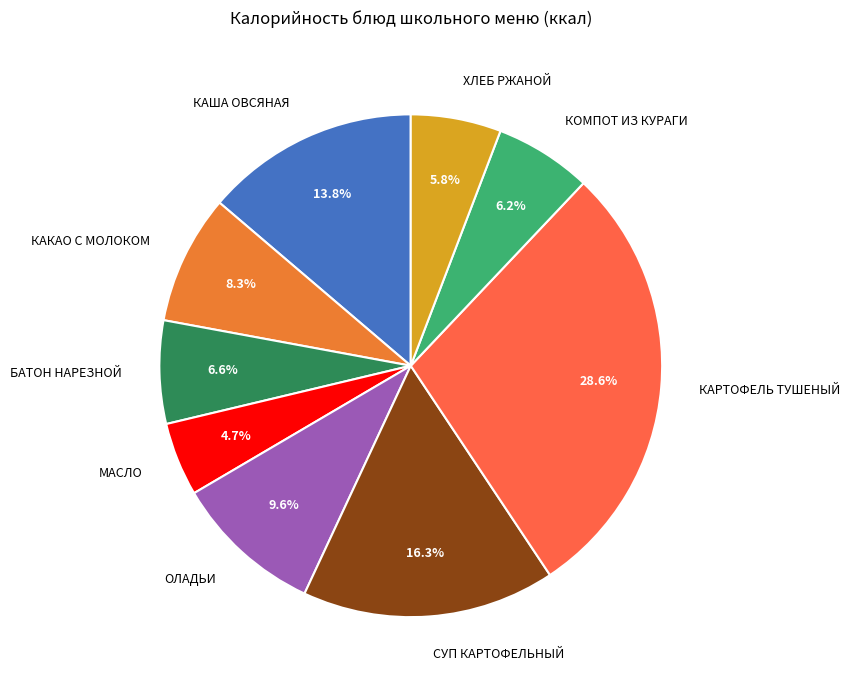

What is the ratio of the value at МАСЛО to the value at СУП КАРТОФЕЛЬНЫЙ?

0.3